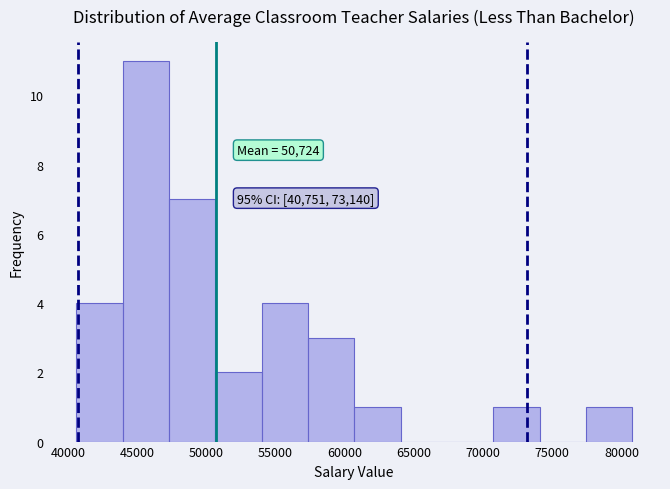

Which range on the x-axis has the tallest bar?

44000 to 47500